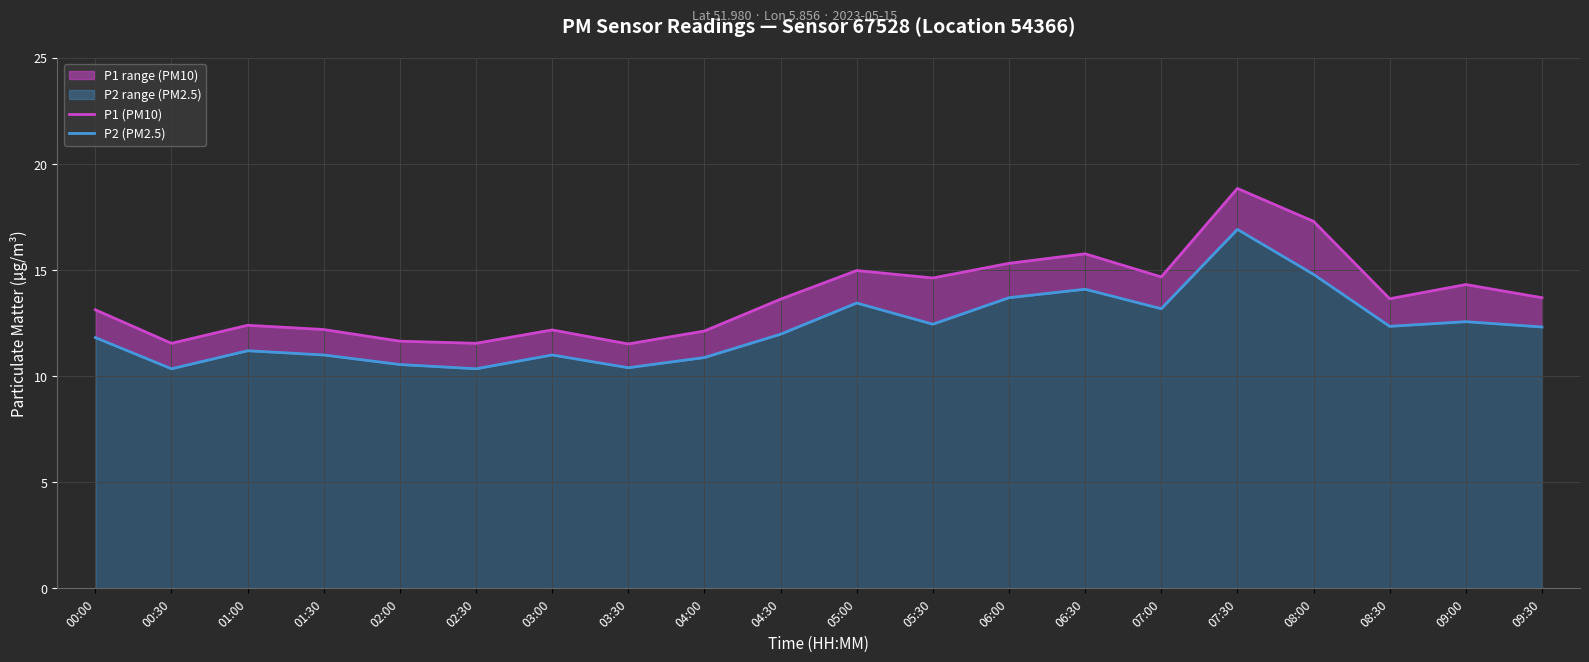

Reading right to left, what are all the values shown in this chart?

P1 (PM10): 09:30=13.7	09:00=14.3	08:30=13.7	08:00=17.3	07:30=18.9	07:00=14.7	06:30=15.8	06:00=15.3	05:30=14.6	05:00=15.0	04:30=13.6	04:00=12.1	03:30=11.5	03:00=12.2	02:30=11.6	02:00=11.7	01:30=12.2	01:00=12.4	00:30=11.6	00:00=13.1
P2 (PM2.5): 09:30=12.3	09:00=12.6	08:30=12.3	08:00=14.8	07:30=16.9	07:00=13.2	06:30=14.1	06:00=13.7	05:30=12.4	05:00=13.4	04:30=12.0	04:00=10.9	03:30=10.4	03:00=11.0	02:30=10.3	02:00=10.6	01:30=11.0	01:00=11.2	00:30=10.3	00:00=11.8